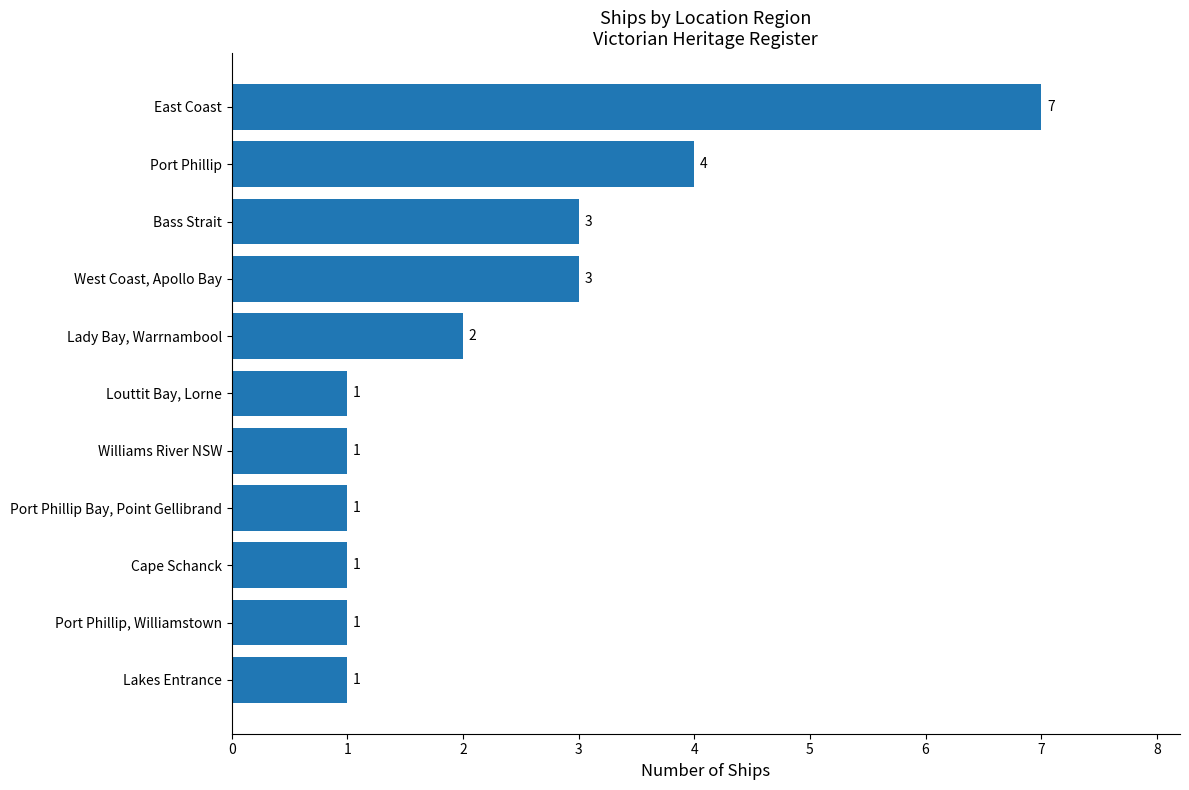

What is the difference between the maximum and minimum values?

6